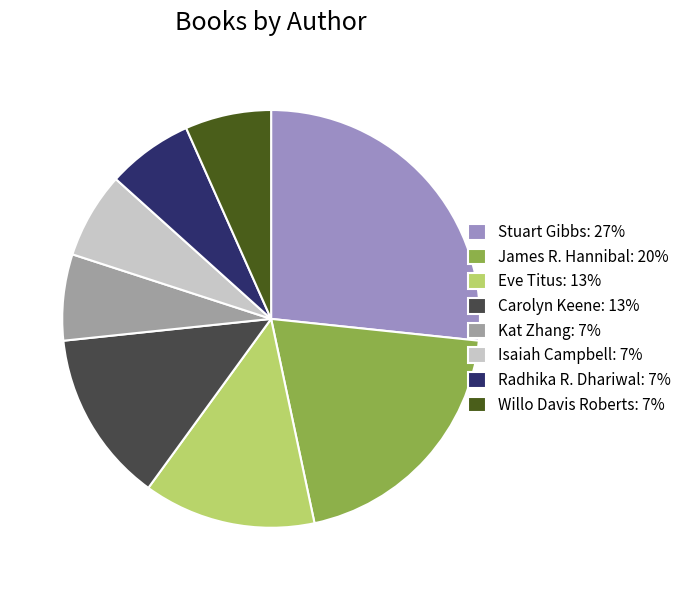

Does Stuart Gibbs represent more than half of the total?

No